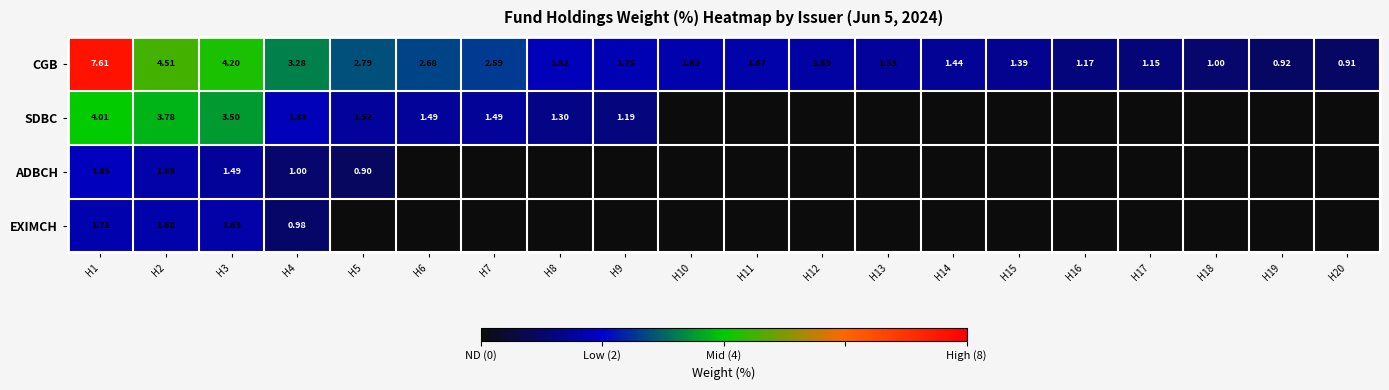

What is the total value across all series at H6?

4.2